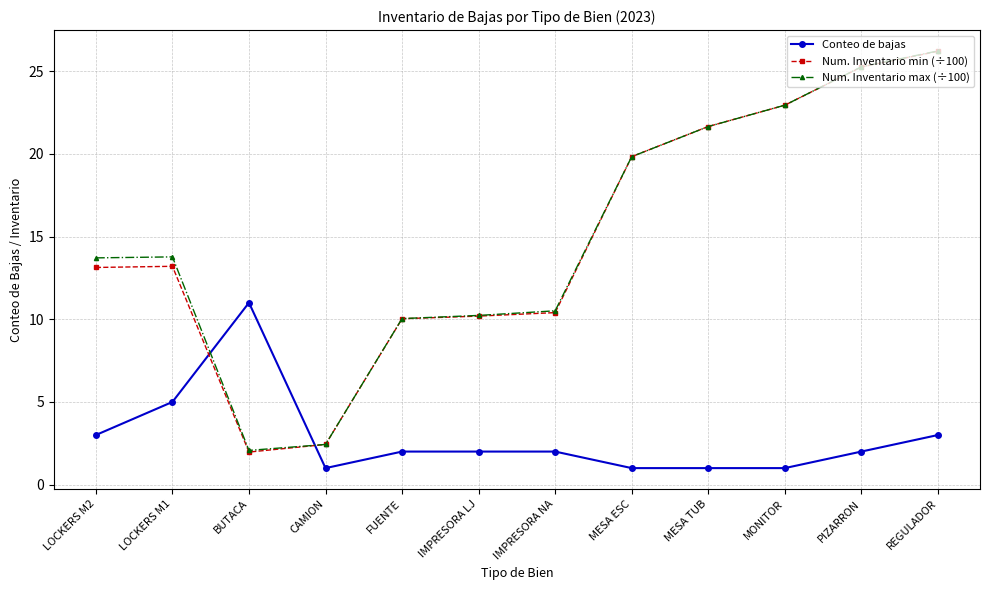

At which label is Conteo de bajas closest to 6?

LOCKERS M1